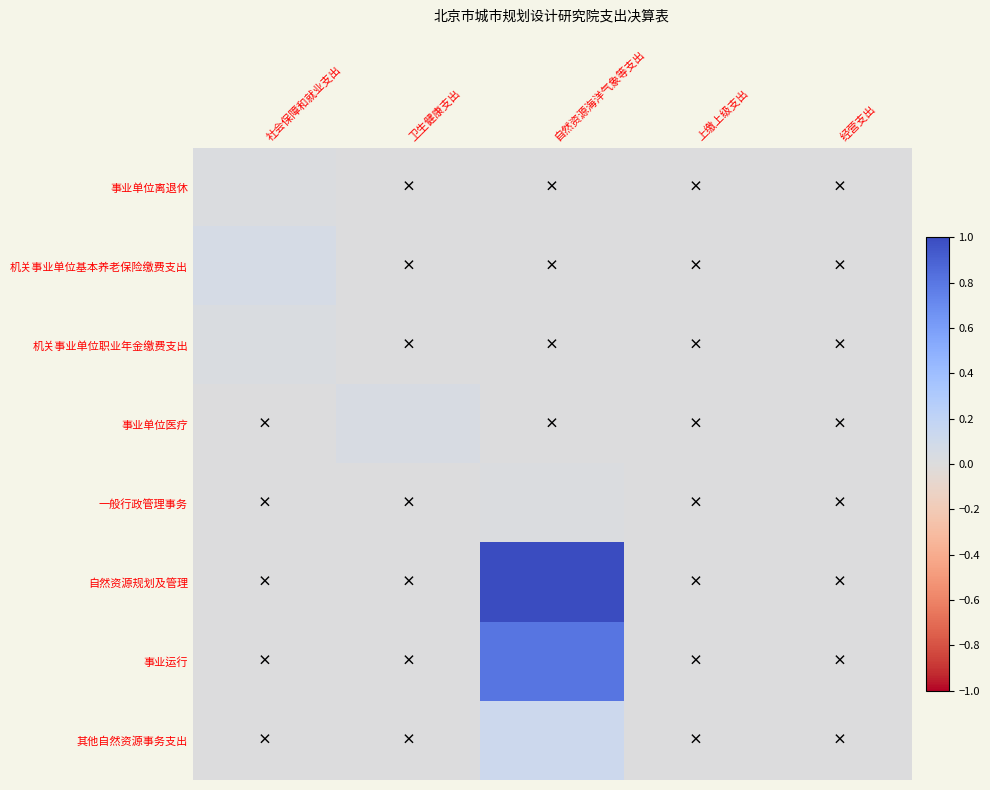

Reading left to right, list all the values displayed in this chart.

事业单位离退休: 社会保障和就业支出=0.0	卫生健康支出=0.0	自然资源海洋气象等支出=0.0	上缴上级支出=0.0	经营支出=0.0
机关事业单位基本养老保险缴费支出: 社会保障和就业支出=0.1	卫生健康支出=0.0	自然资源海洋气象等支出=0.0	上缴上级支出=0.0	经营支出=0.0
机关事业单位职业年金缴费支出: 社会保障和就业支出=0.0	卫生健康支出=0.0	自然资源海洋气象等支出=0.0	上缴上级支出=0.0	经营支出=0.0
事业单位医疗: 社会保障和就业支出=0.0	卫生健康支出=0.0	自然资源海洋气象等支出=0.0	上缴上级支出=0.0	经营支出=0.0
一般行政管理事务: 社会保障和就业支出=0.0	卫生健康支出=0.0	自然资源海洋气象等支出=0.0	上缴上级支出=0.0	经营支出=0.0
自然资源规划及管理: 社会保障和就业支出=0.0	卫生健康支出=0.0	自然资源海洋气象等支出=1.0	上缴上级支出=0.0	经营支出=0.0
事业运行: 社会保障和就业支出=0.0	卫生健康支出=0.0	自然资源海洋气象等支出=0.8	上缴上级支出=0.0	经营支出=0.0
其他自然资源事务支出: 社会保障和就业支出=0.0	卫生健康支出=0.0	自然资源海洋气象等支出=0.1	上缴上级支出=0.0	经营支出=0.0